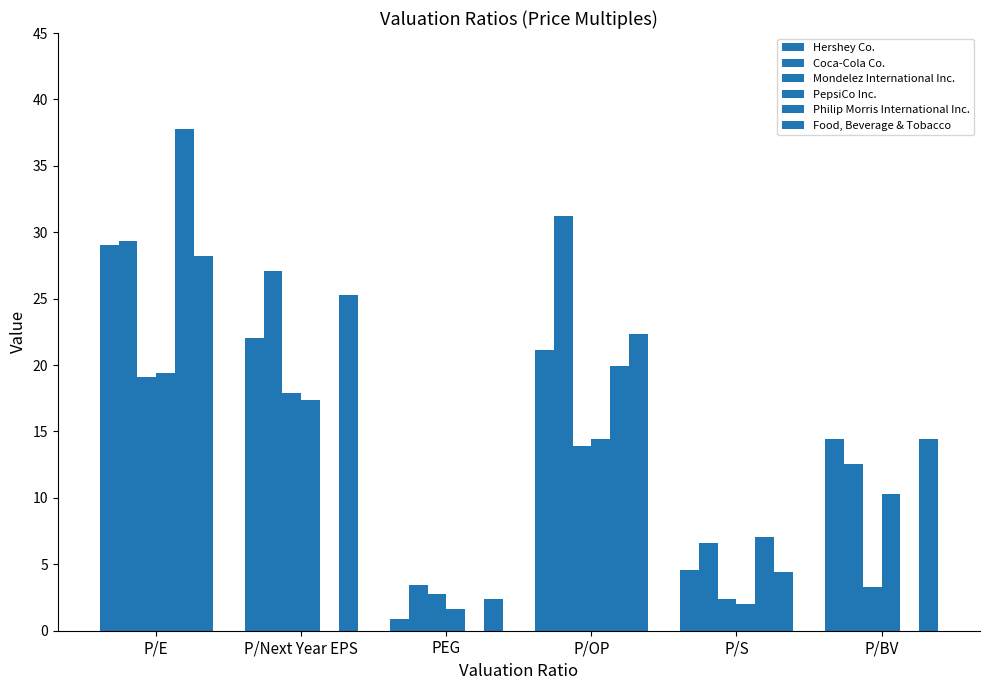

Which series has the largest total across all categories?

Coca-Cola Co.